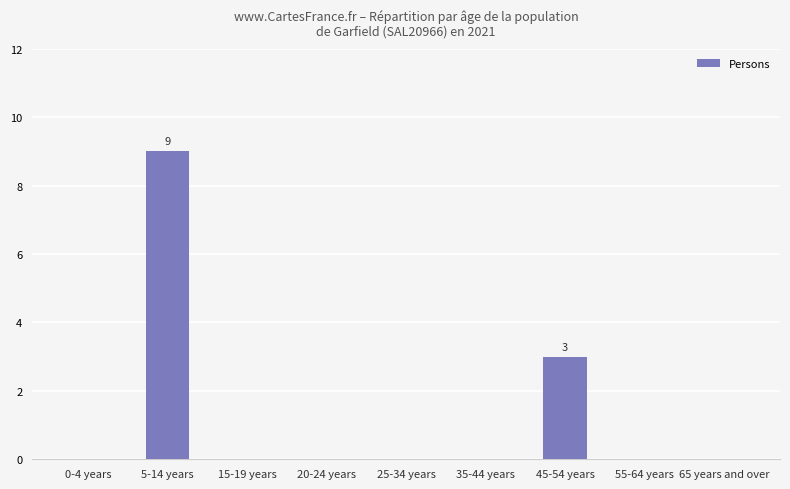

How many data points does each series have?

9